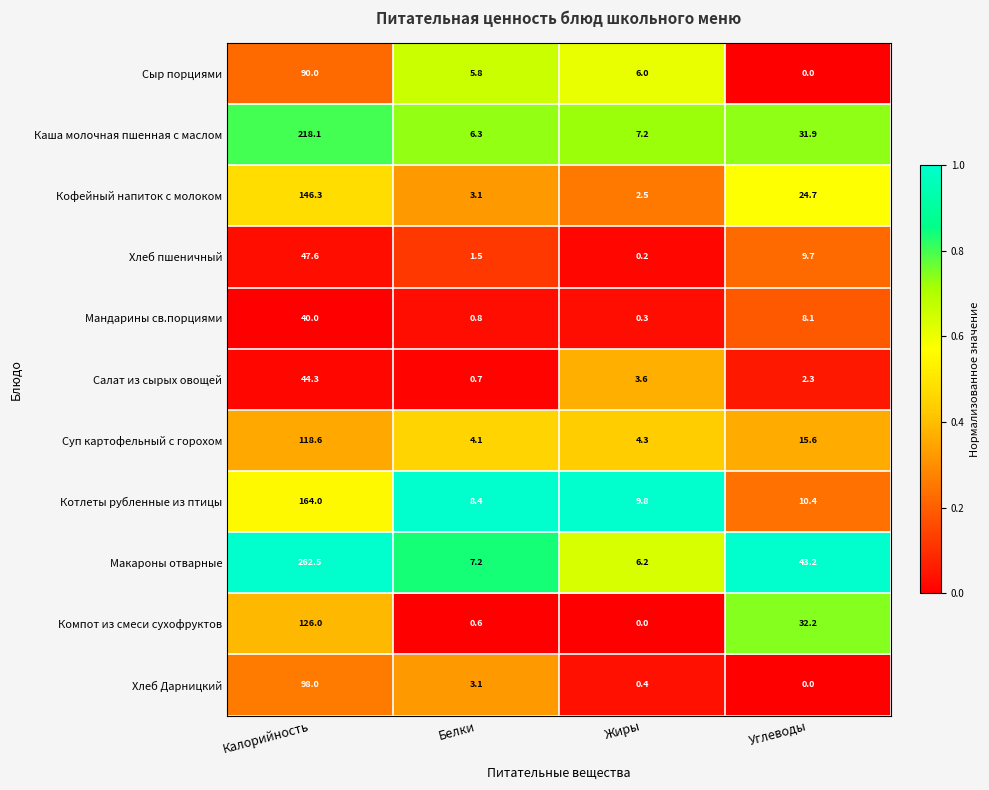

What is the difference between the highest and lowest values at Белки?

7.8